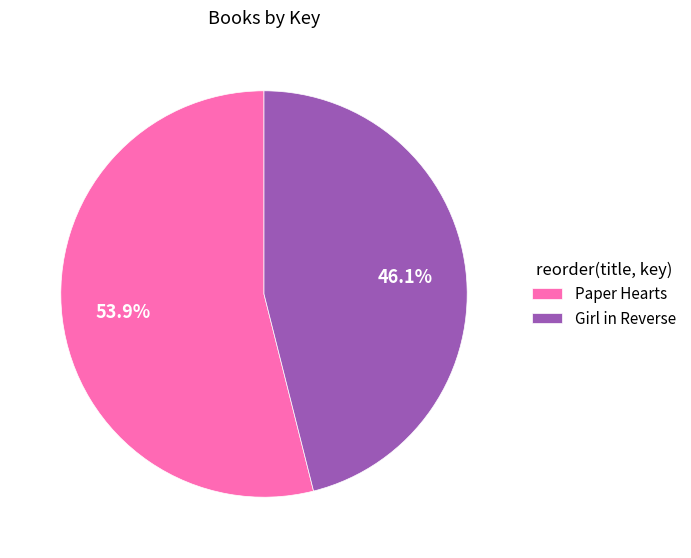

Approximately how many times larger is the value at Girl in Reverse compared to Paper Hearts?

0.9